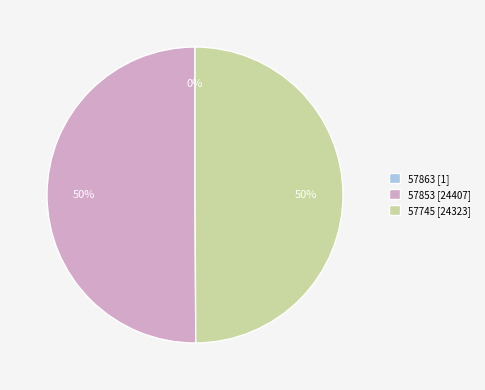

To the nearest percent, what portion does 57745 [24323] represent?

50%